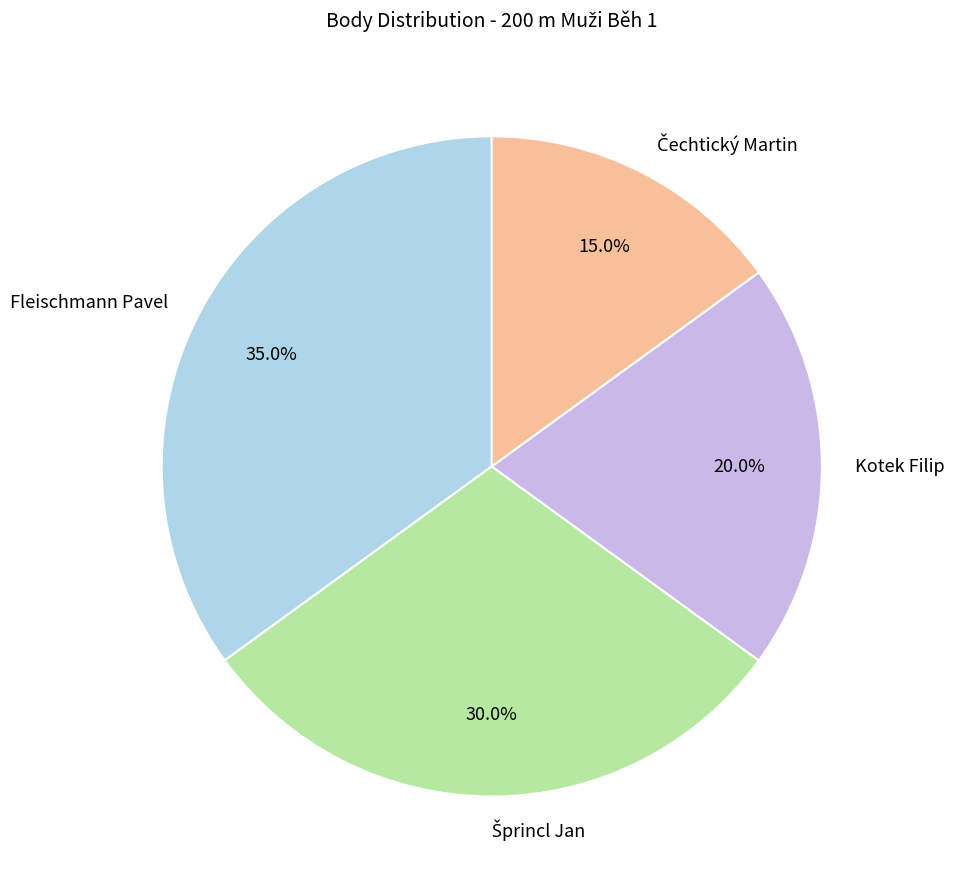

What is the largest slice in the pie chart?

Fleischmann Pavel